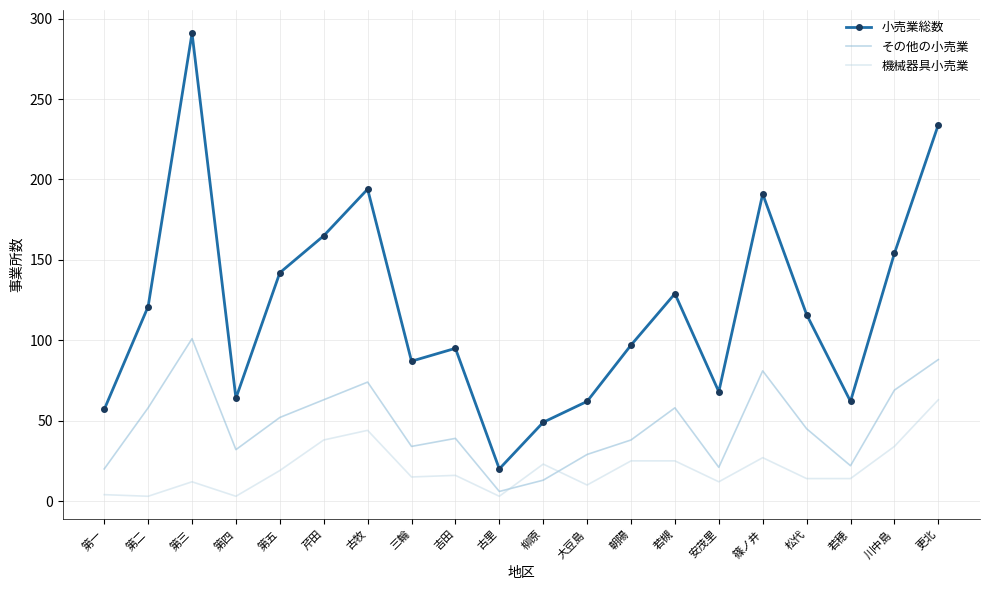

What value does the 小売業総数 series have at 川中島?

154